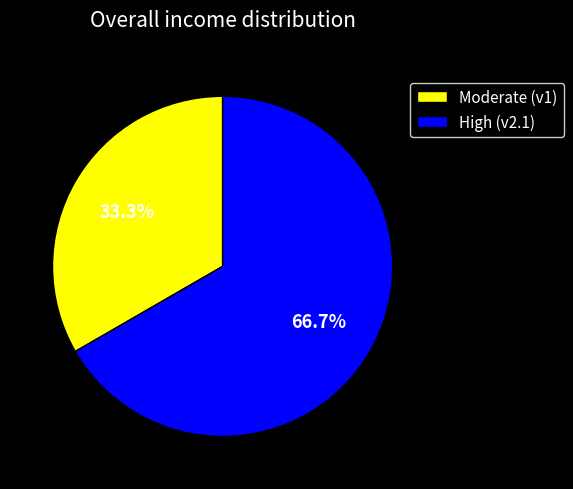

To the nearest percent, what is the average slice percentage?

50%